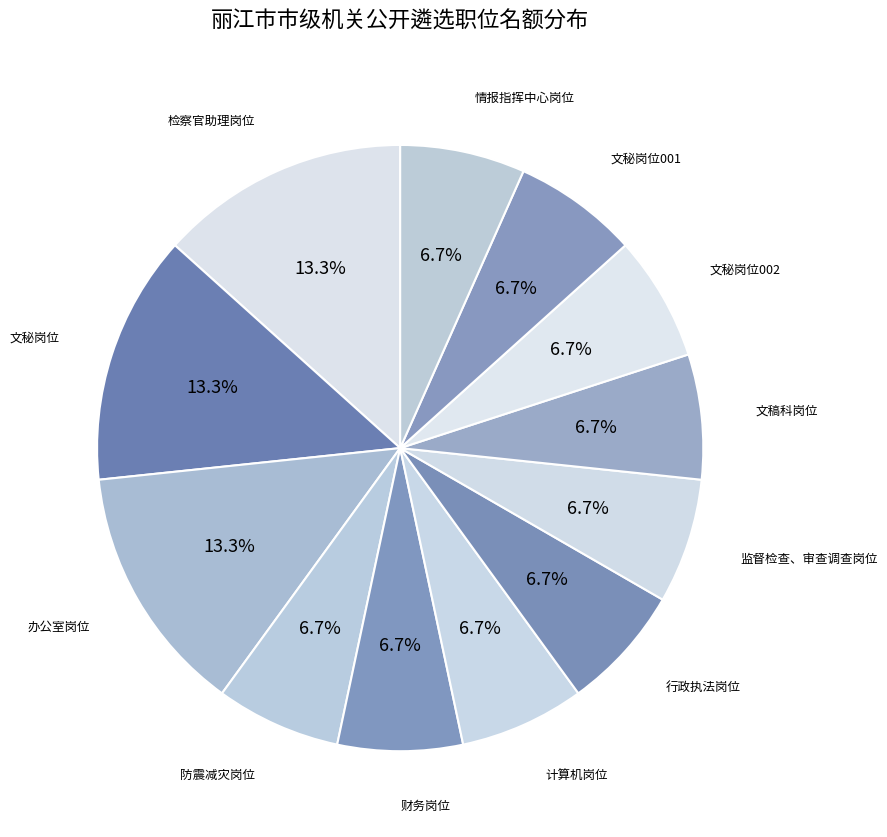

Does any single category account for the majority?

No